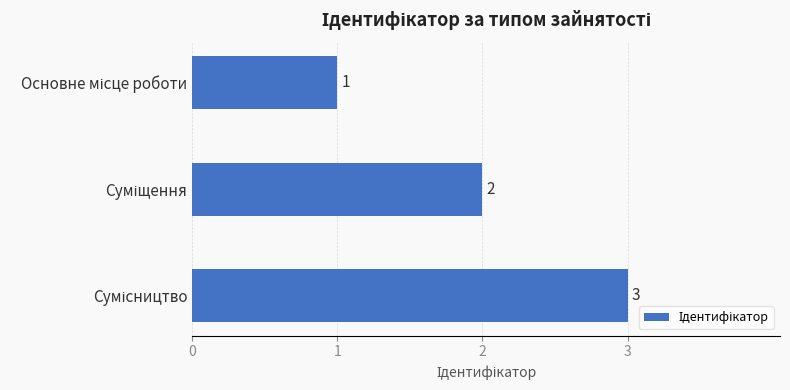

Count the values in the range 1 to 3.

3